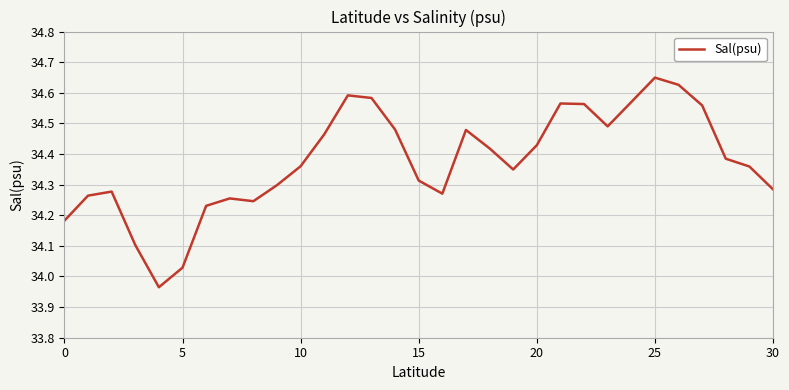

How many lines are shown in the chart?

1